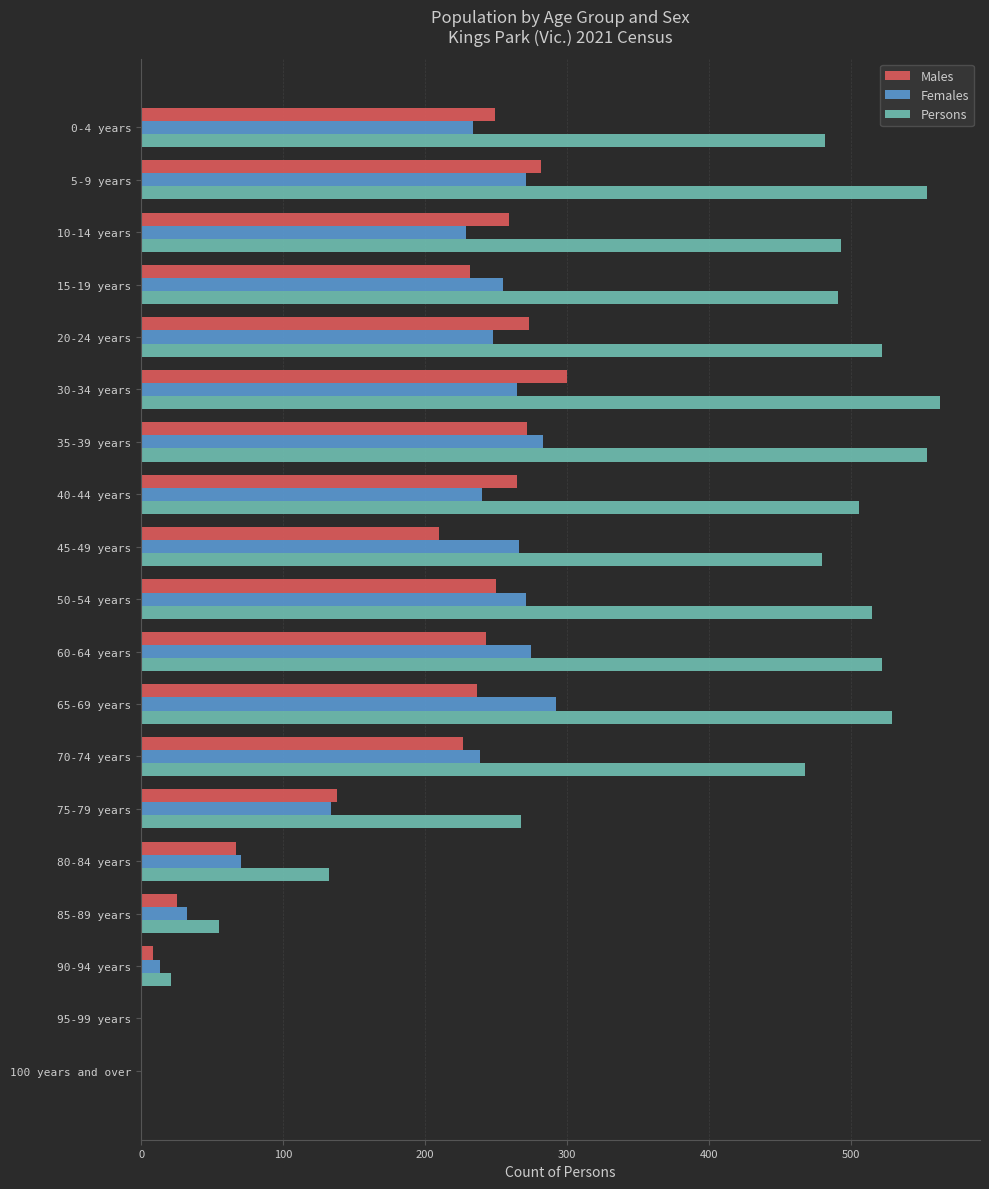

What is the greatest value displayed?

563